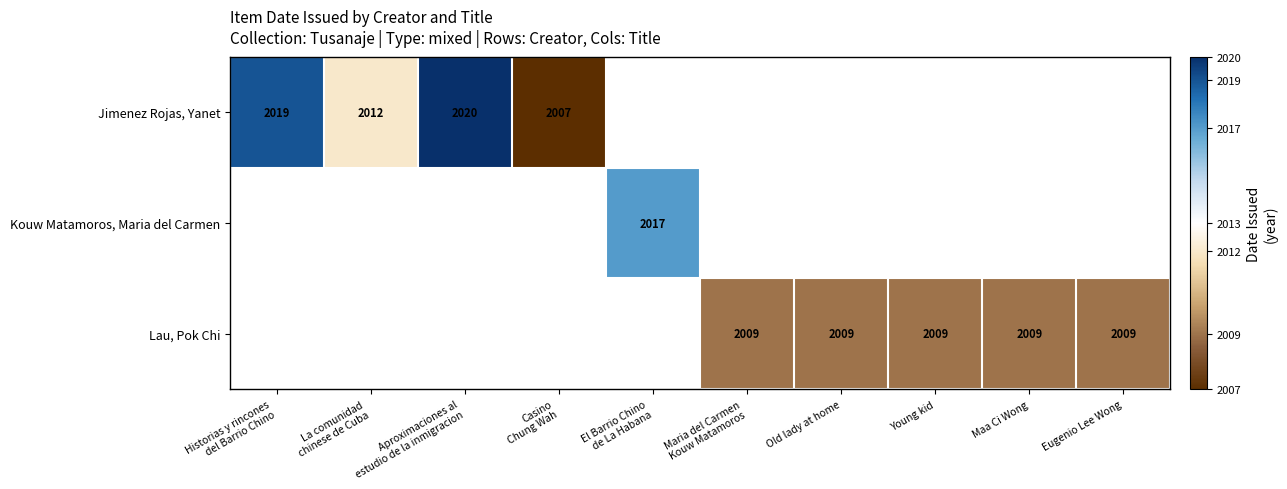

Count the number of data series in this chart.

3